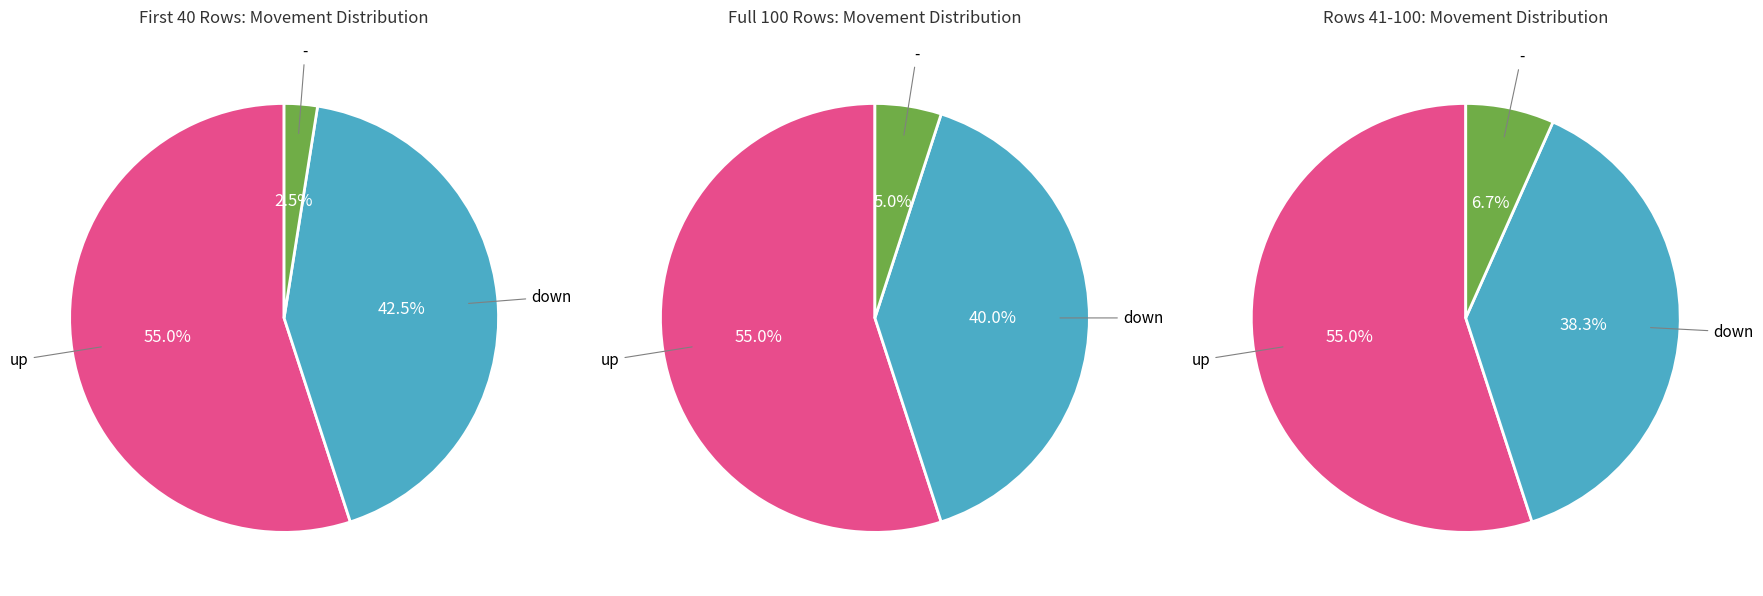

Is the sum of up and - greater than half?

Yes